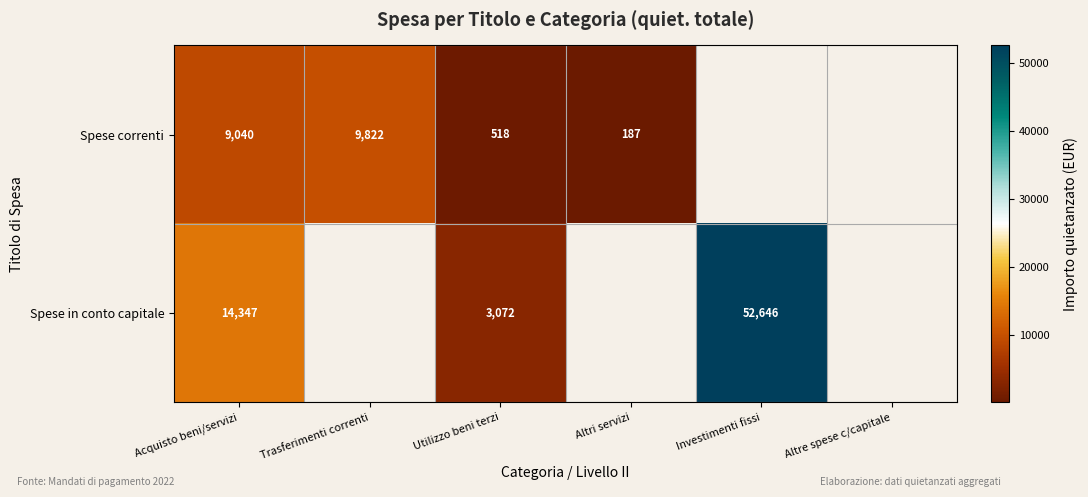

Rank the series at Utilizzo beni terzi from lowest to highest value.

Spese correnti, Spese in conto capitale